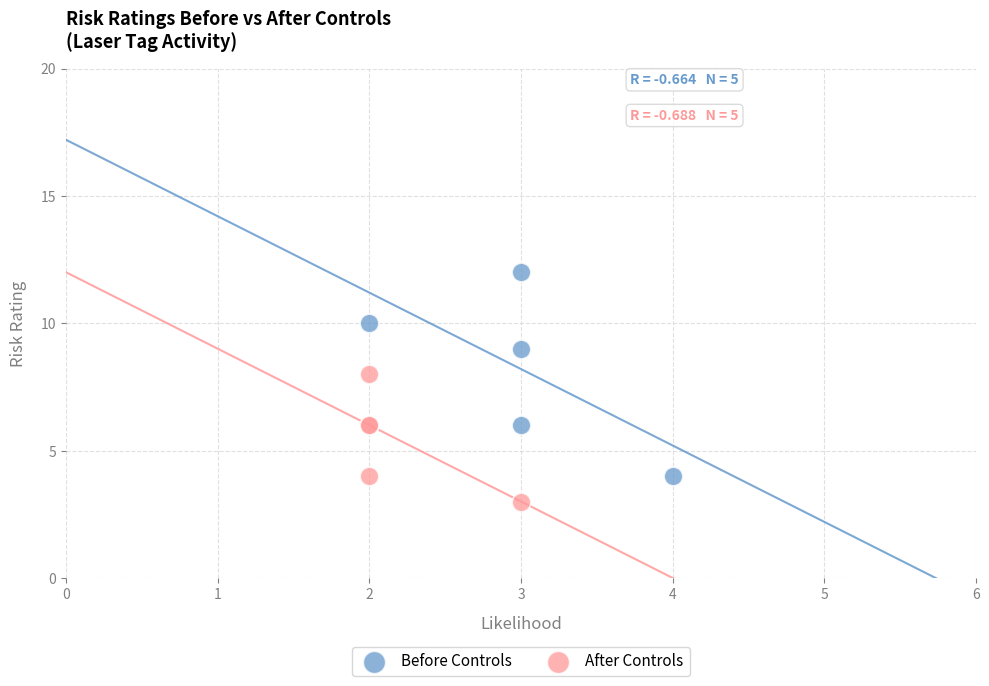

What are all the series names shown in the legend?

Before Controls, After Controls